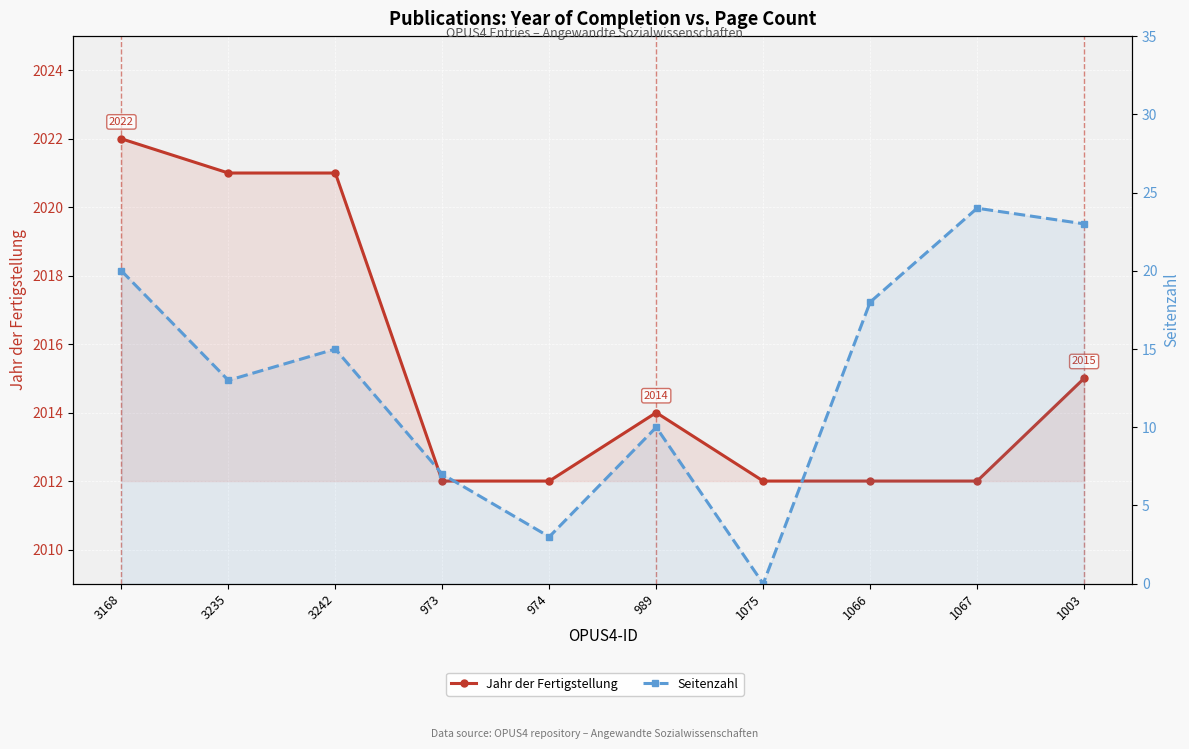

What is the maximum value shown in the chart?

2022